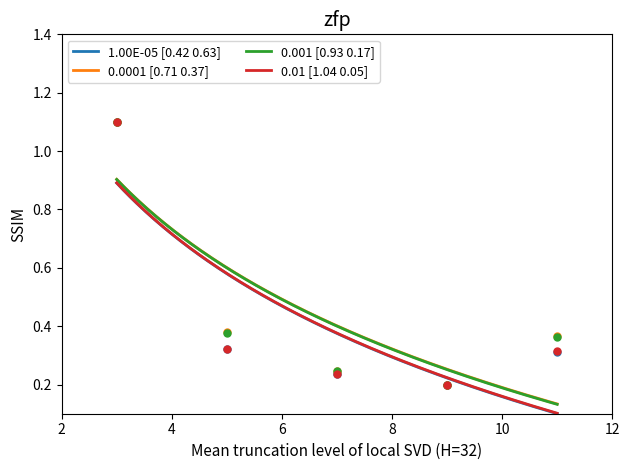

What is the total value across all series at 7?

1.0